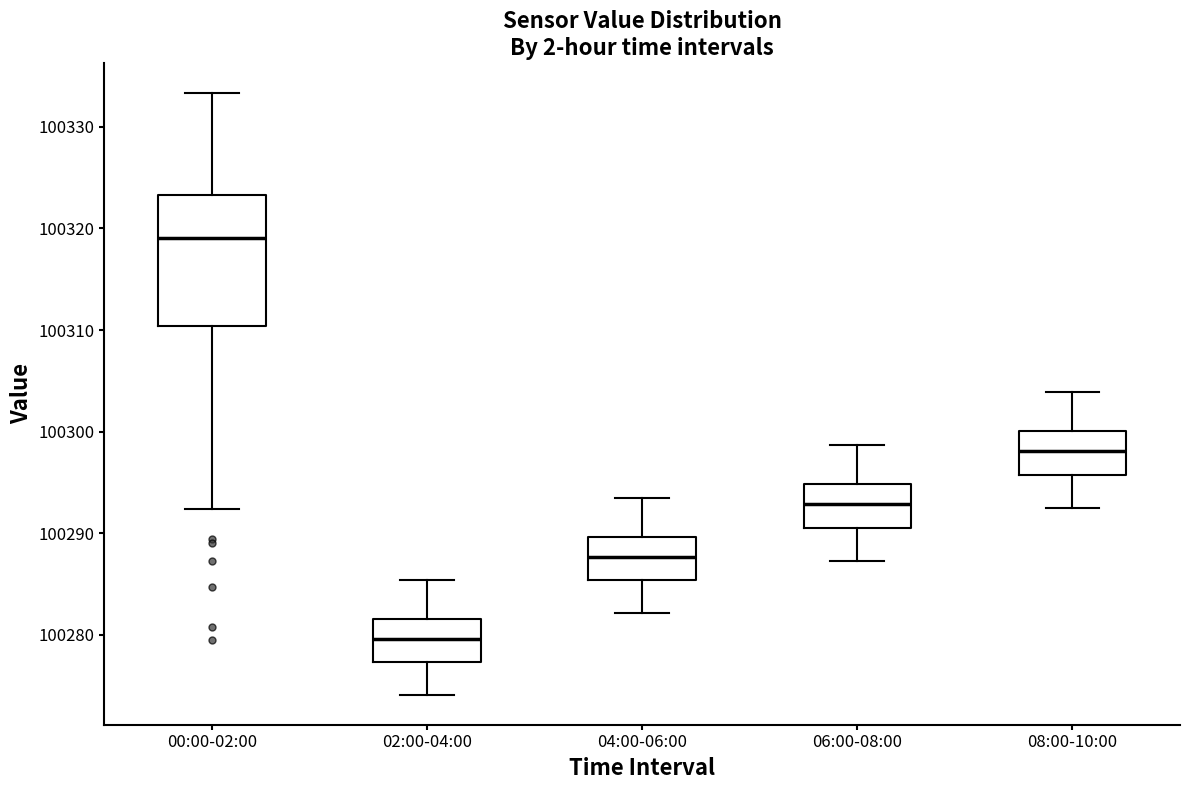

Which box's median line is the lowest?

02:00-04:00